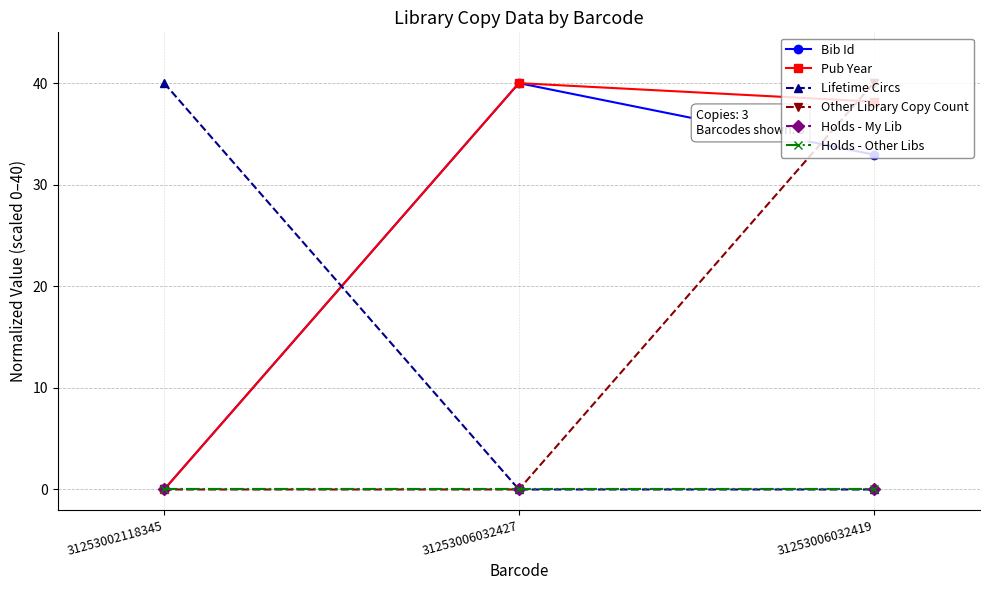

Which label corresponds to the largest value in the chart?

31253006032427